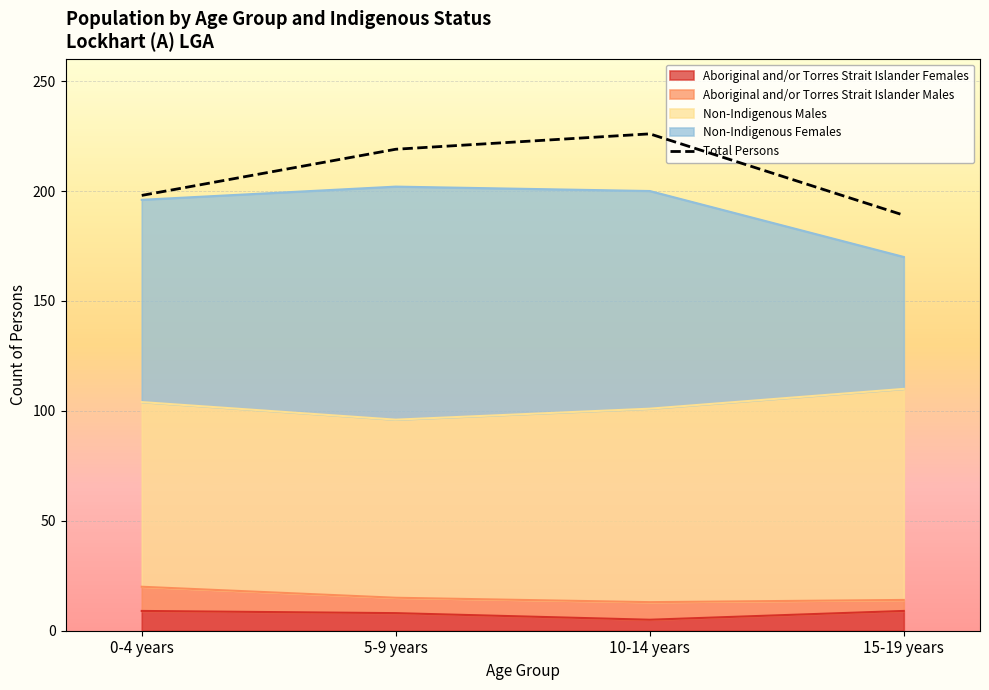

Rank the categories by value from lowest to highest.

15-19 years, 0-4 years, 5-9 years, 10-14 years